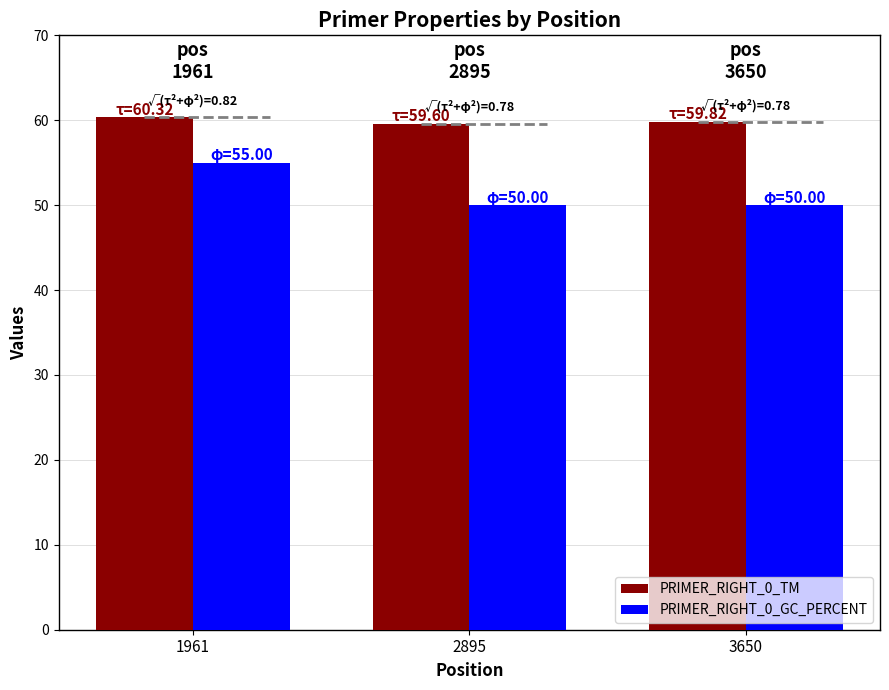

Which series changed the most between 1961 and 2895?

PRIMER_RIGHT_0_GC_PERCENT